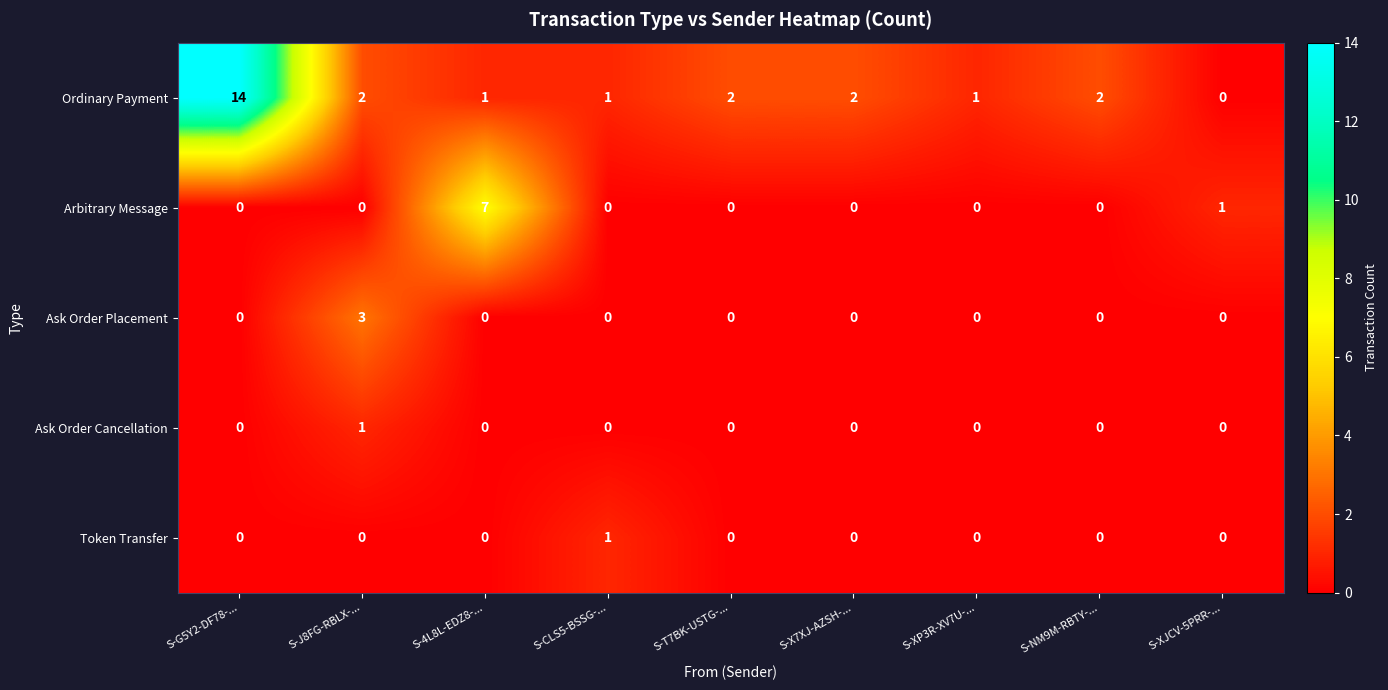

The value of Ask Order Placement at S-4L8L-EDZ8-... is 1. True or false?

False